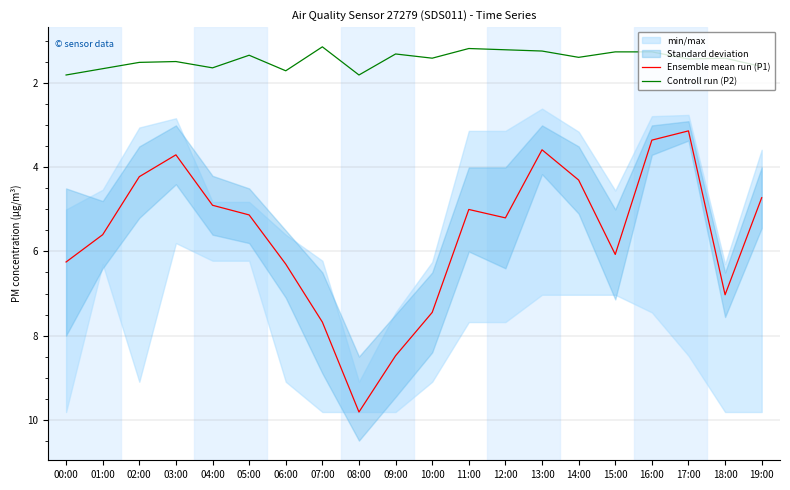

Rank the series by their maximum value, from lowest to highest.

Controll run (P2), Ensemble mean run (P1)